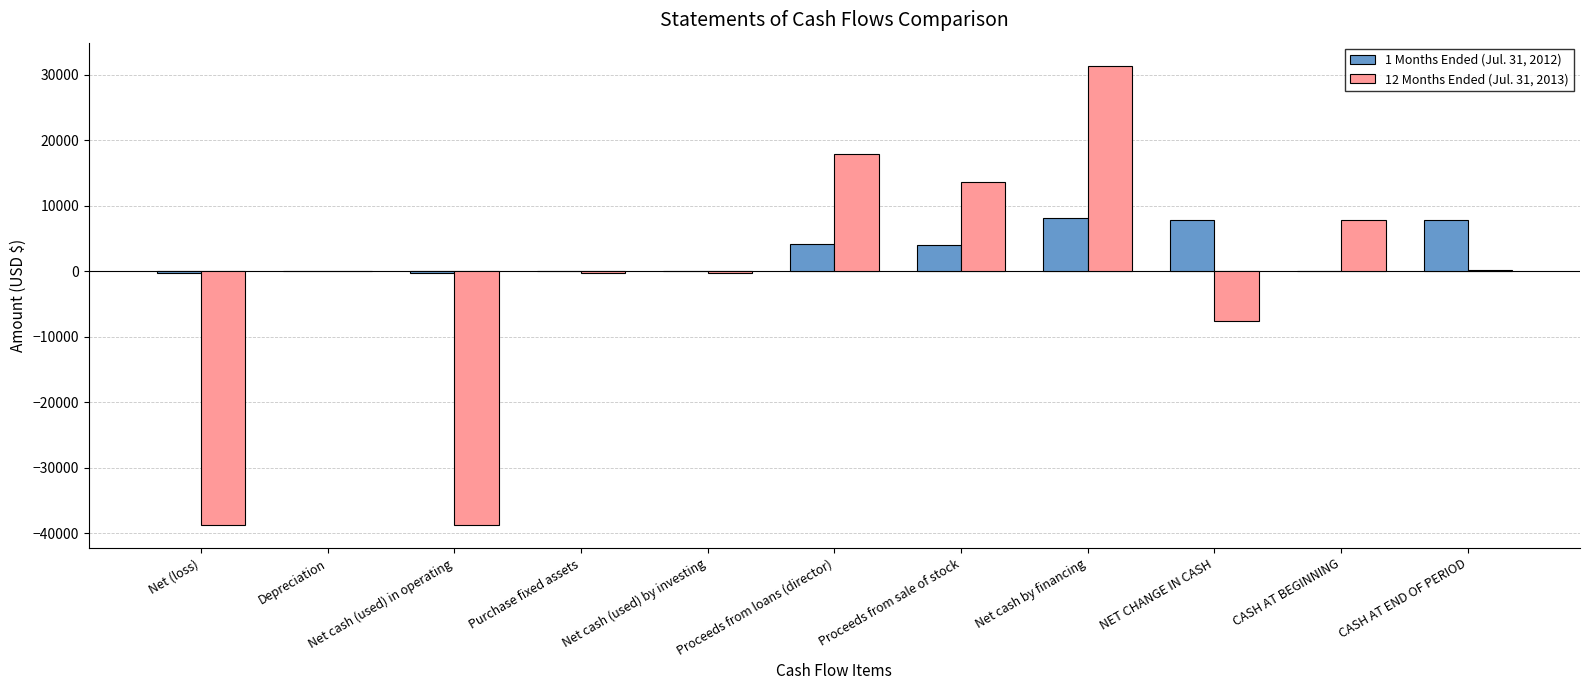

What is the sum of all 1 Months Ended (Jul. 31, 2012) values?

31100